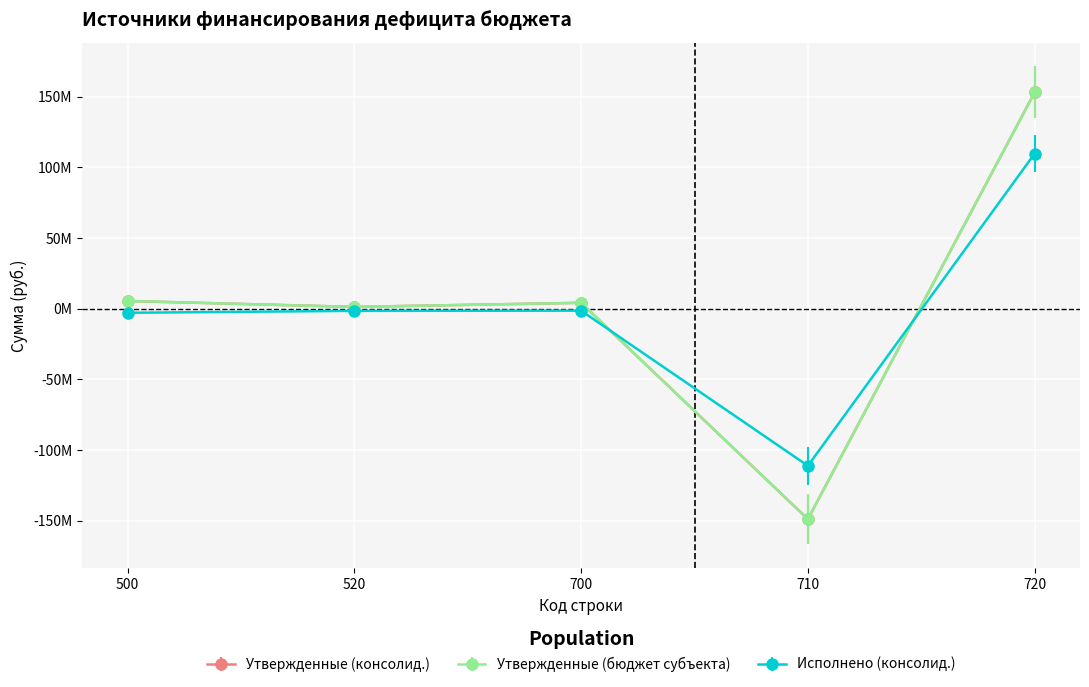

Between 500 and 700, which series saw the biggest shift?

Исполнено (консолид.)